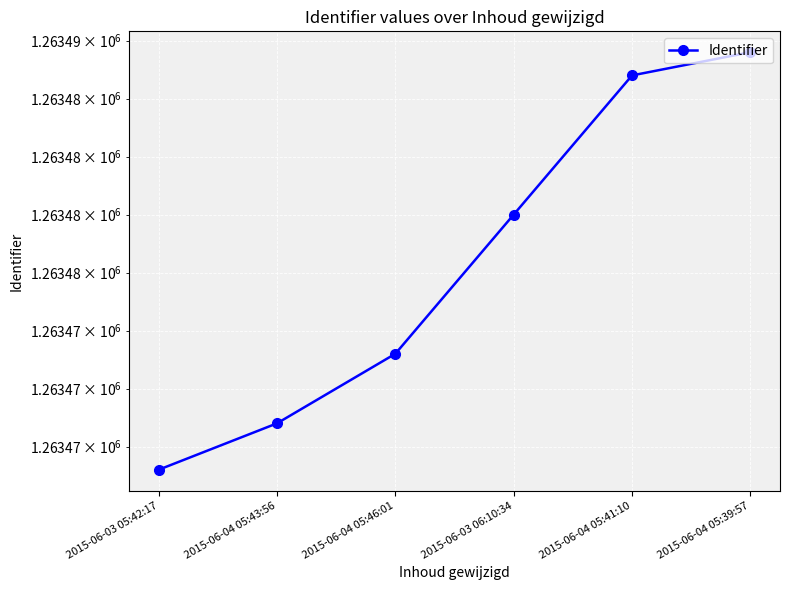

How many data points are less than 1263480?

3